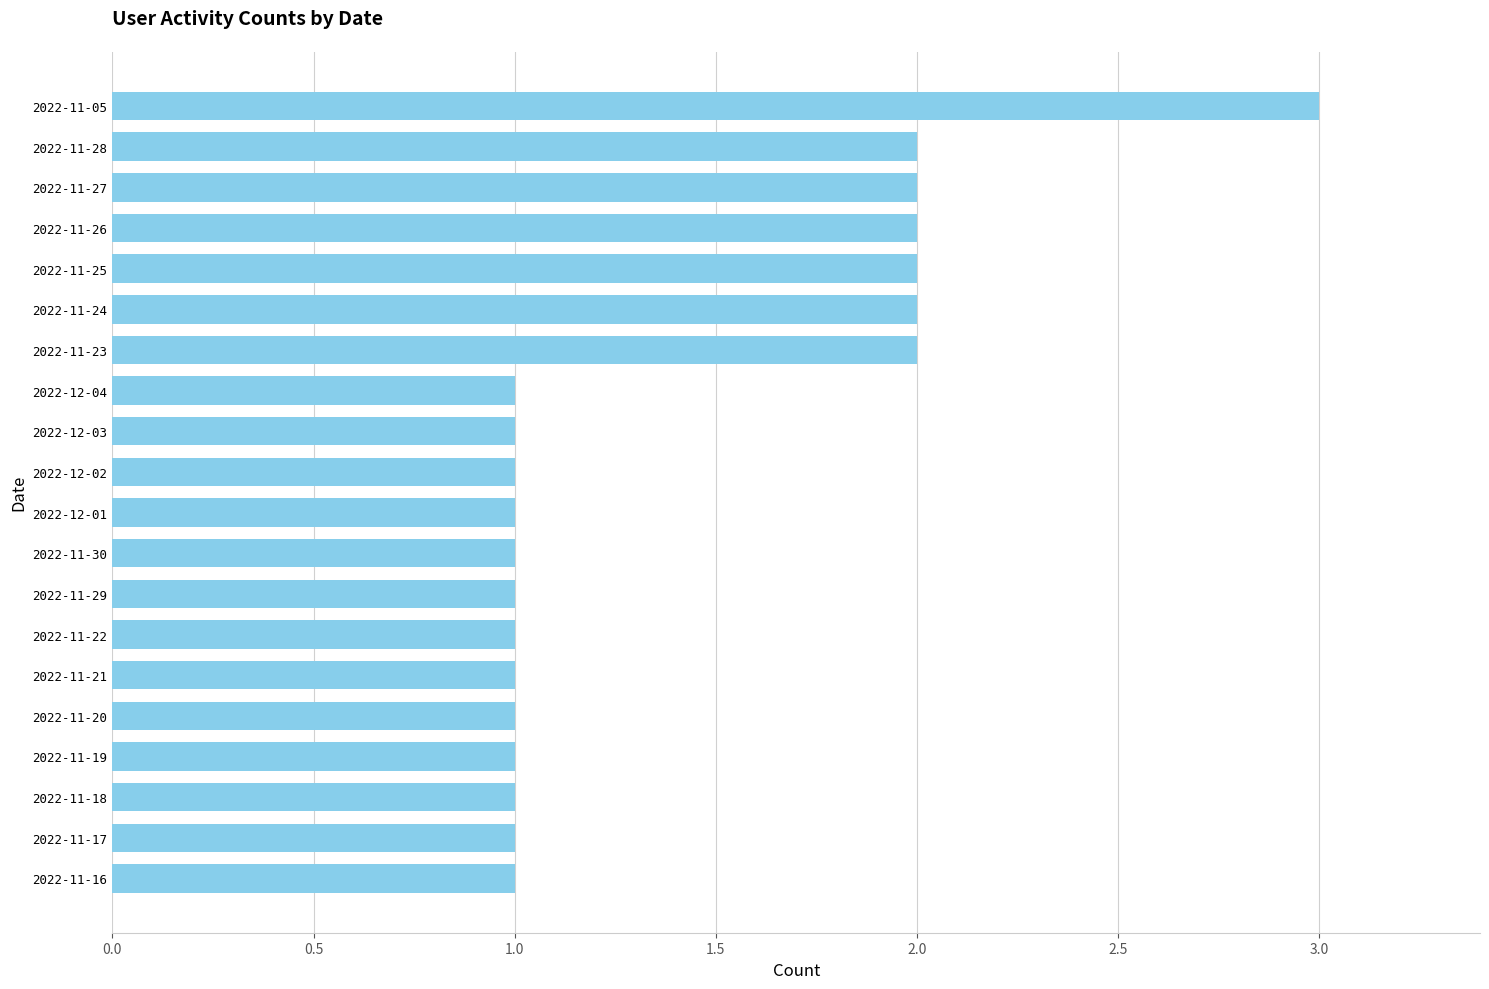

What is the difference between the maximum and minimum values?

2